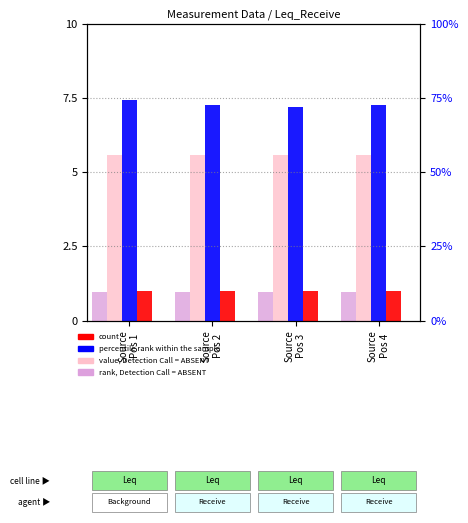

How many bars are there in total?

16